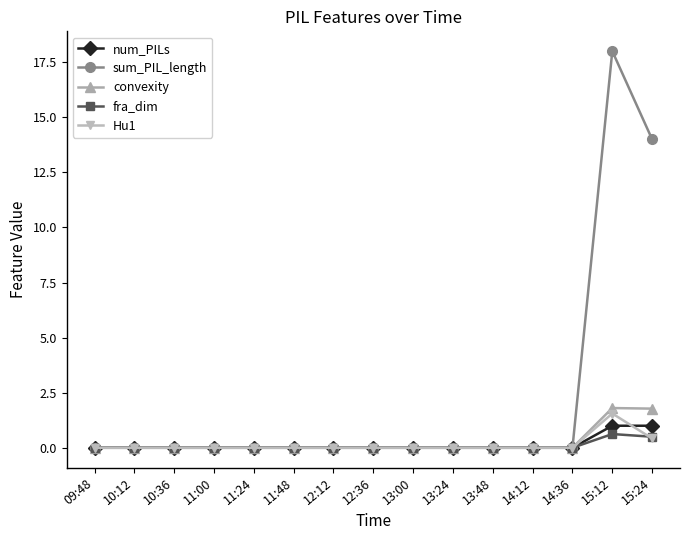

How many lines are shown in the chart?

5